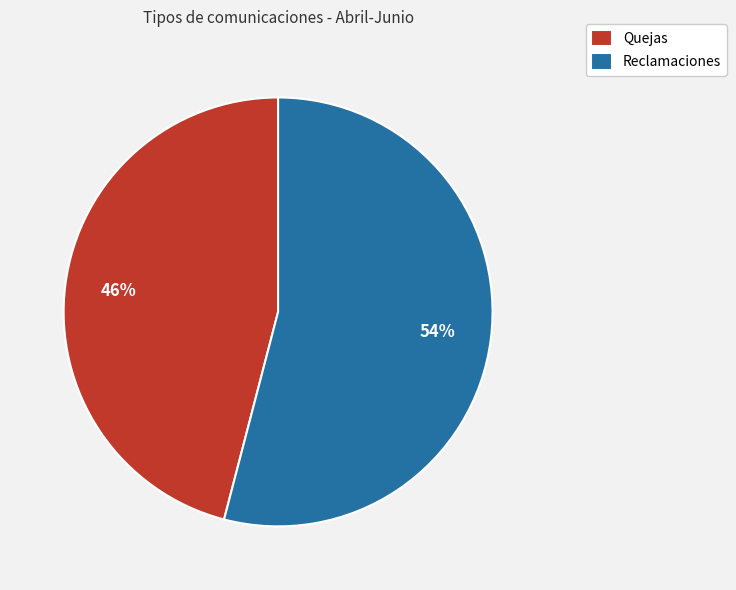

Is the sum of Quejas and Reclamaciones greater than half?

Yes